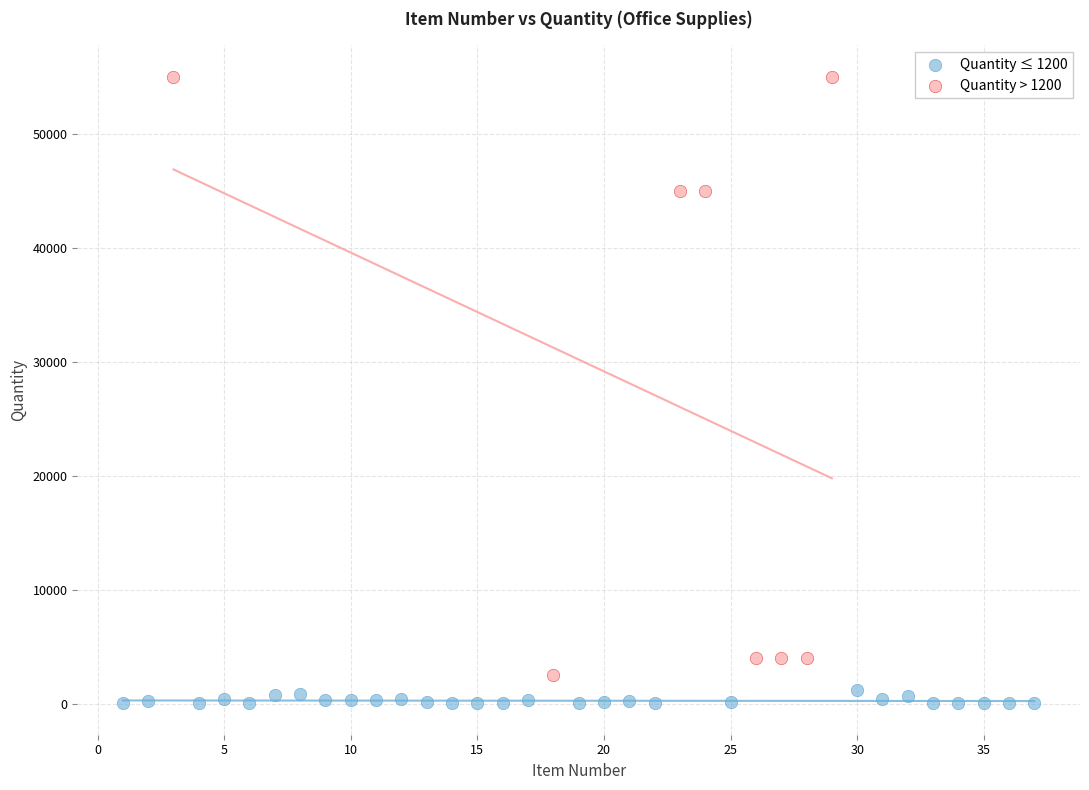

Which series contains the lowest Y value?

Quantity ≤ 1200